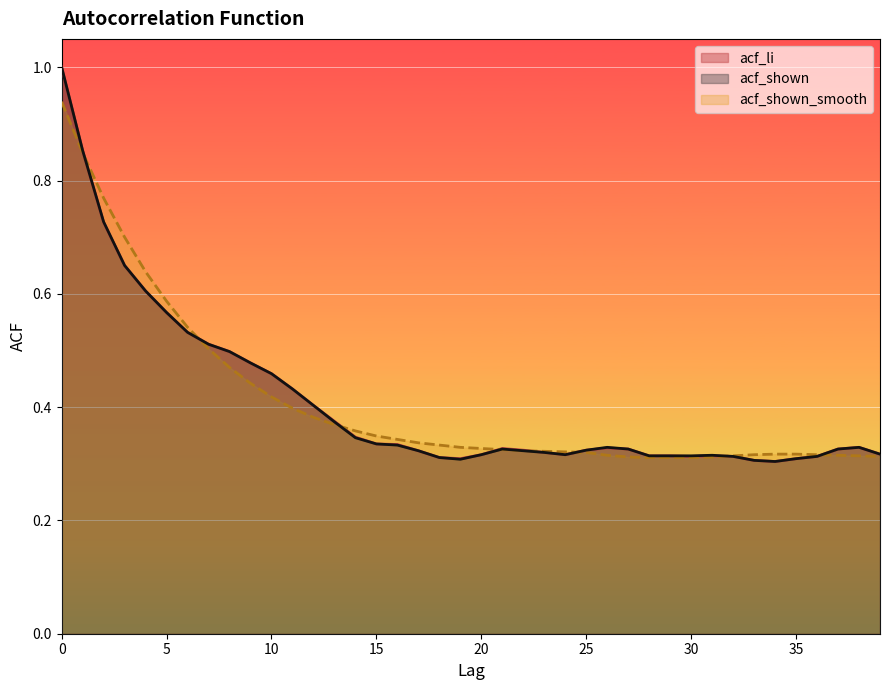

Which label corresponds to the smallest value in the chart?

34